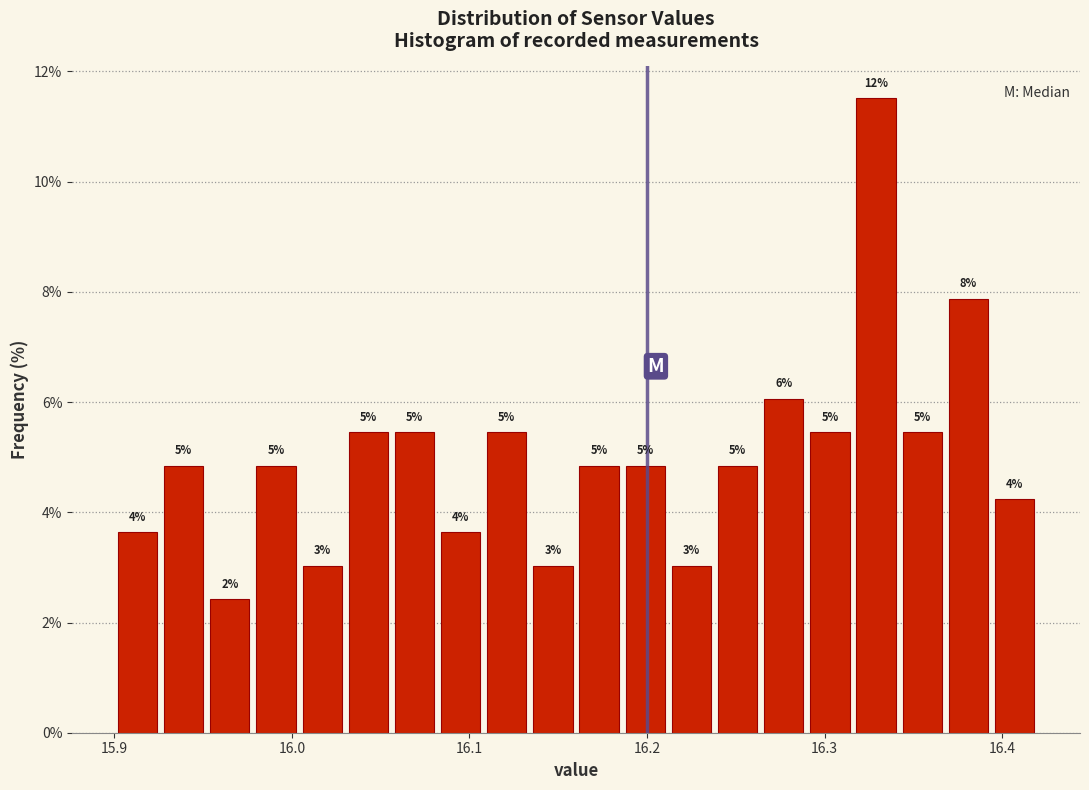

Read against the x-axis, roughly where is the centre of the tallest bar?

16.33